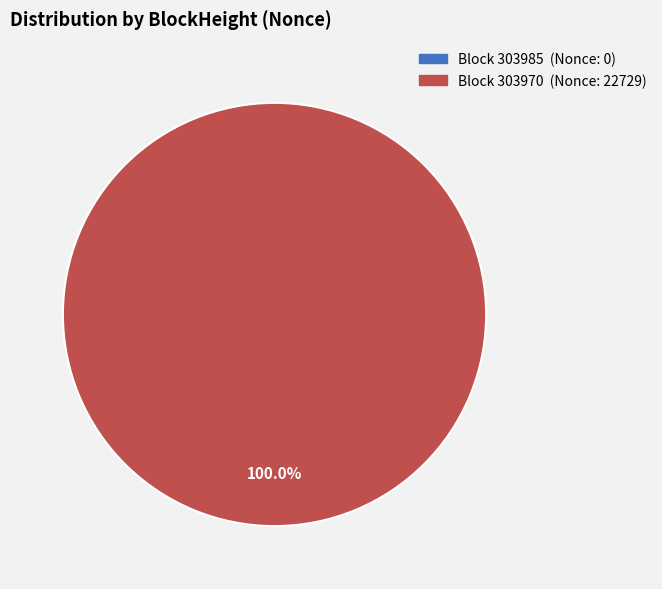

What is the smallest slice in the pie chart?

303985